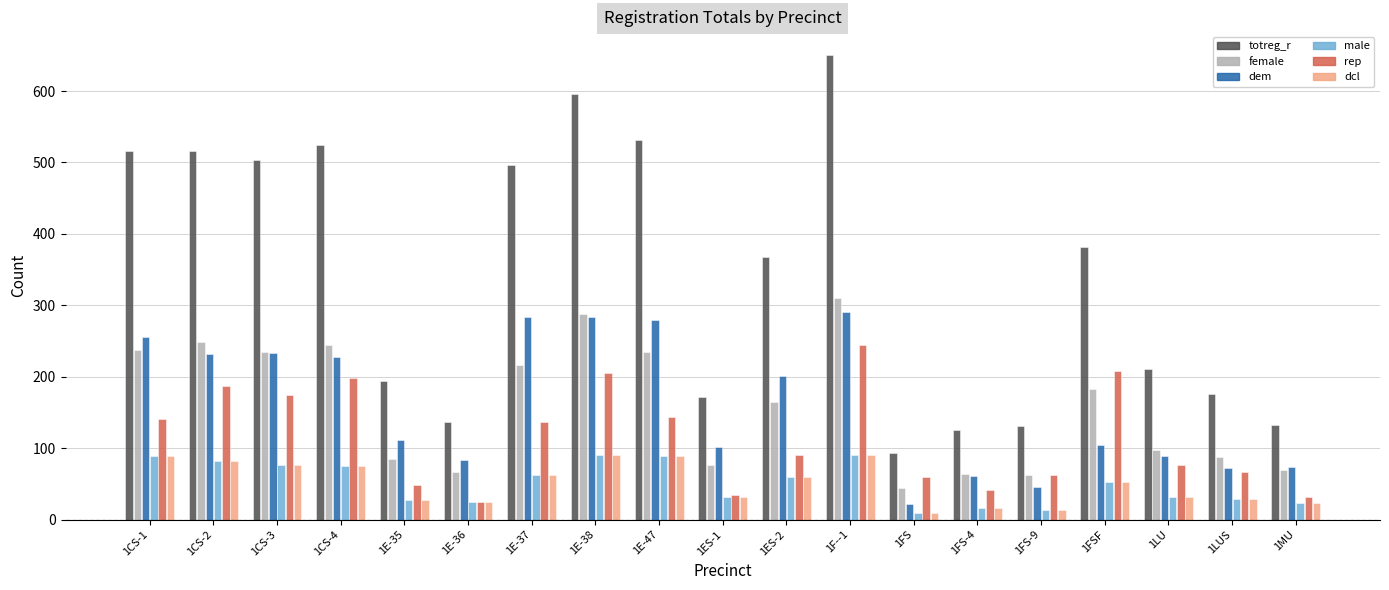

What is the label of the 4th bar from the left?

1CS-4